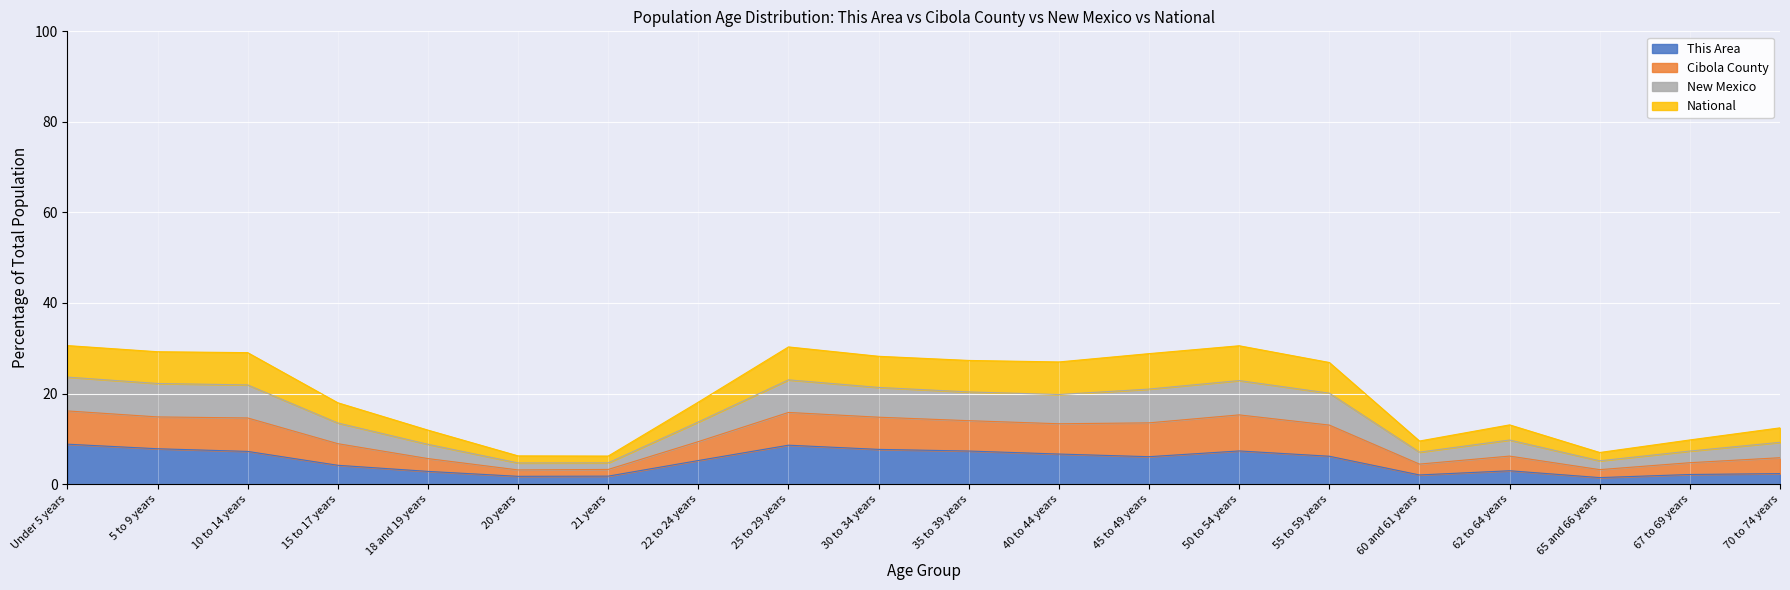

True or false: This Area has a value of 2.9 at 62 to 64 years.

True